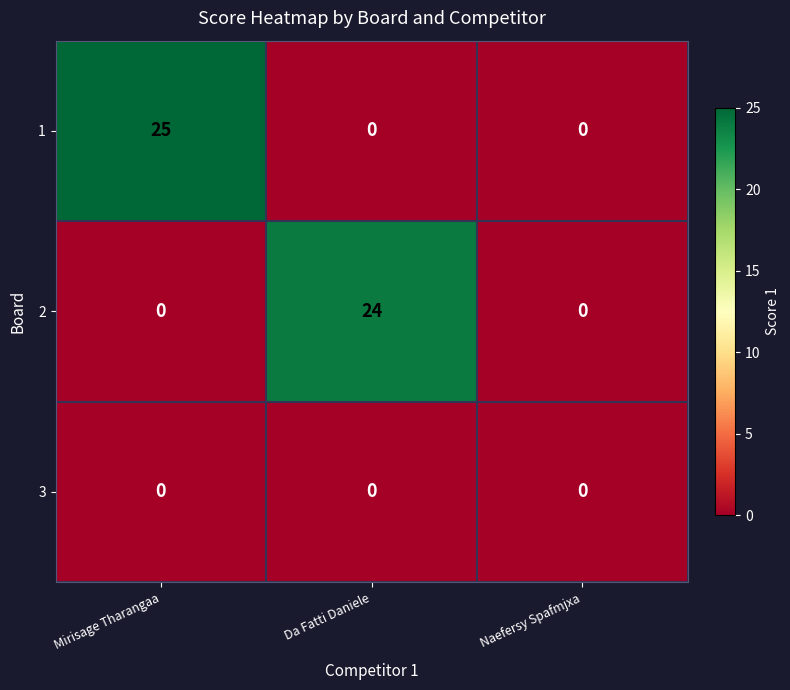

The value of 2 at Naefersy Spafmjxa is 0. True or false?

True